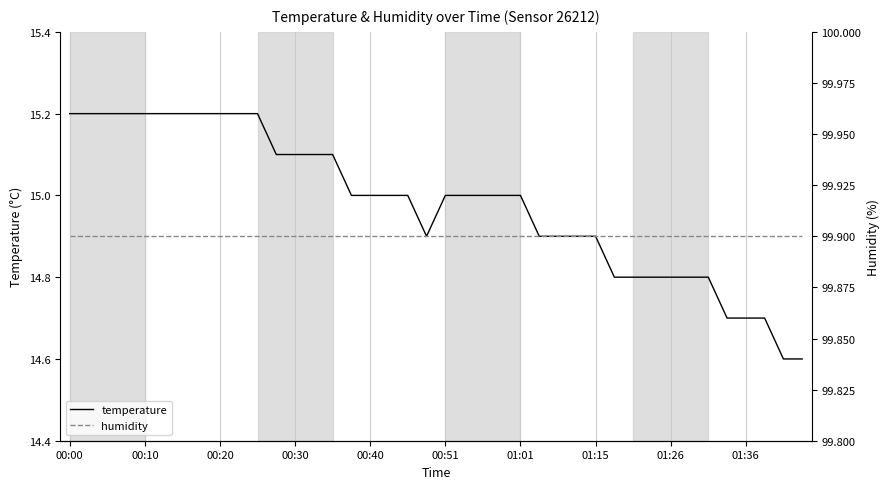

What are all the series names shown in the legend?

temperature, humidity